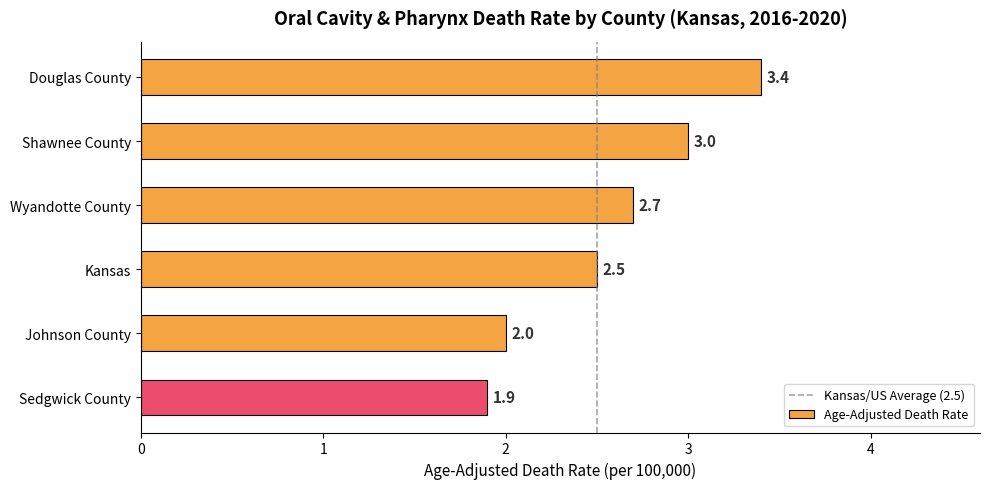

What is the label of the 1st bar from the top?

Douglas County